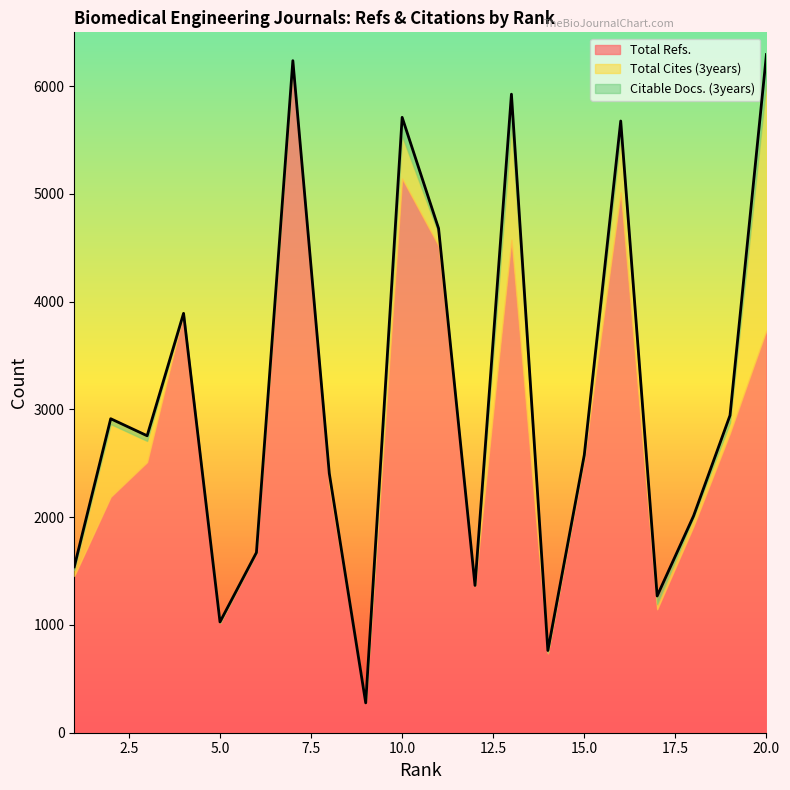

List the series in order of their peak value, highest first.

Total Refs., Total Cites (3years), Citable Docs. (3years)